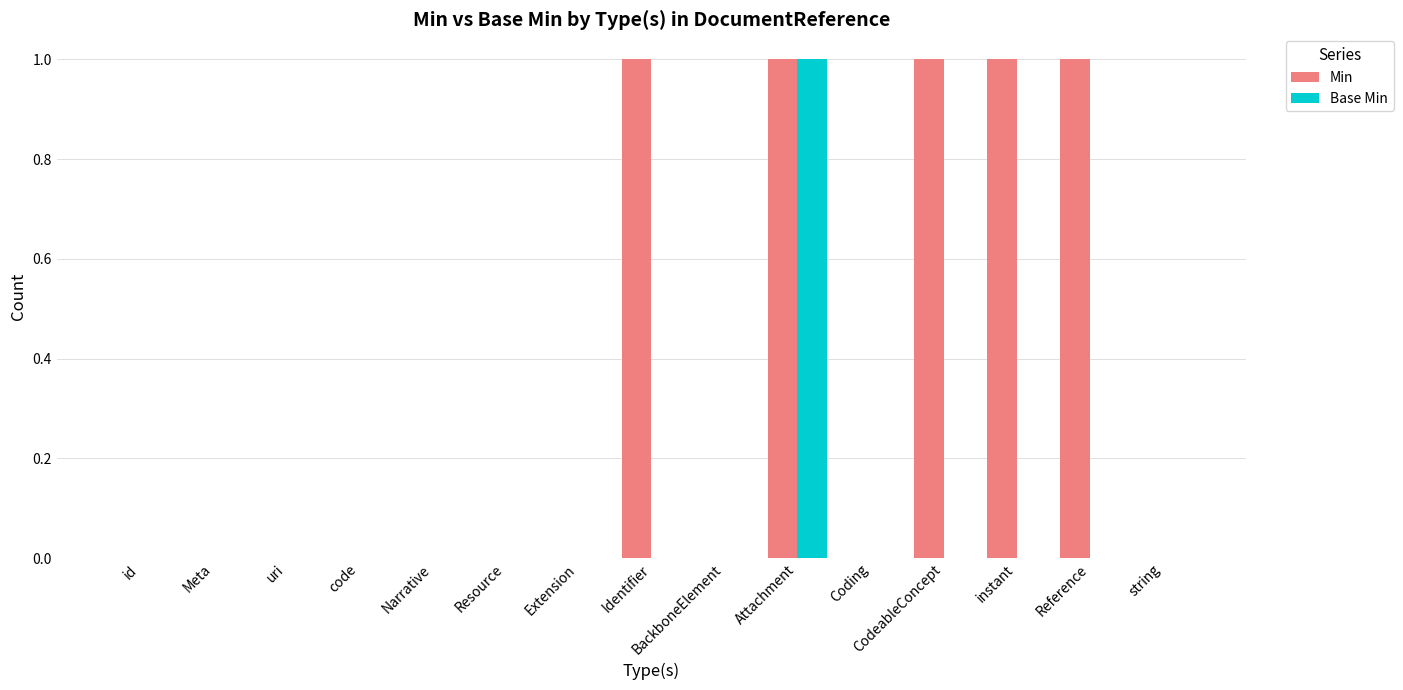

What is the sum of all Min values?

5